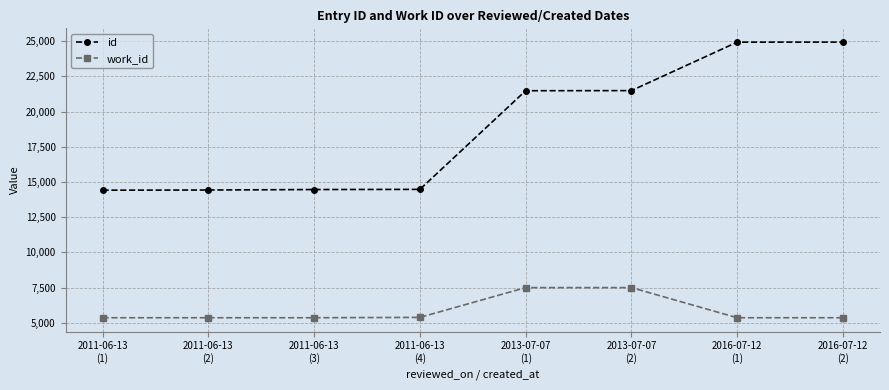

What is the total value across all series at 2011-06-13
(3)?

19831